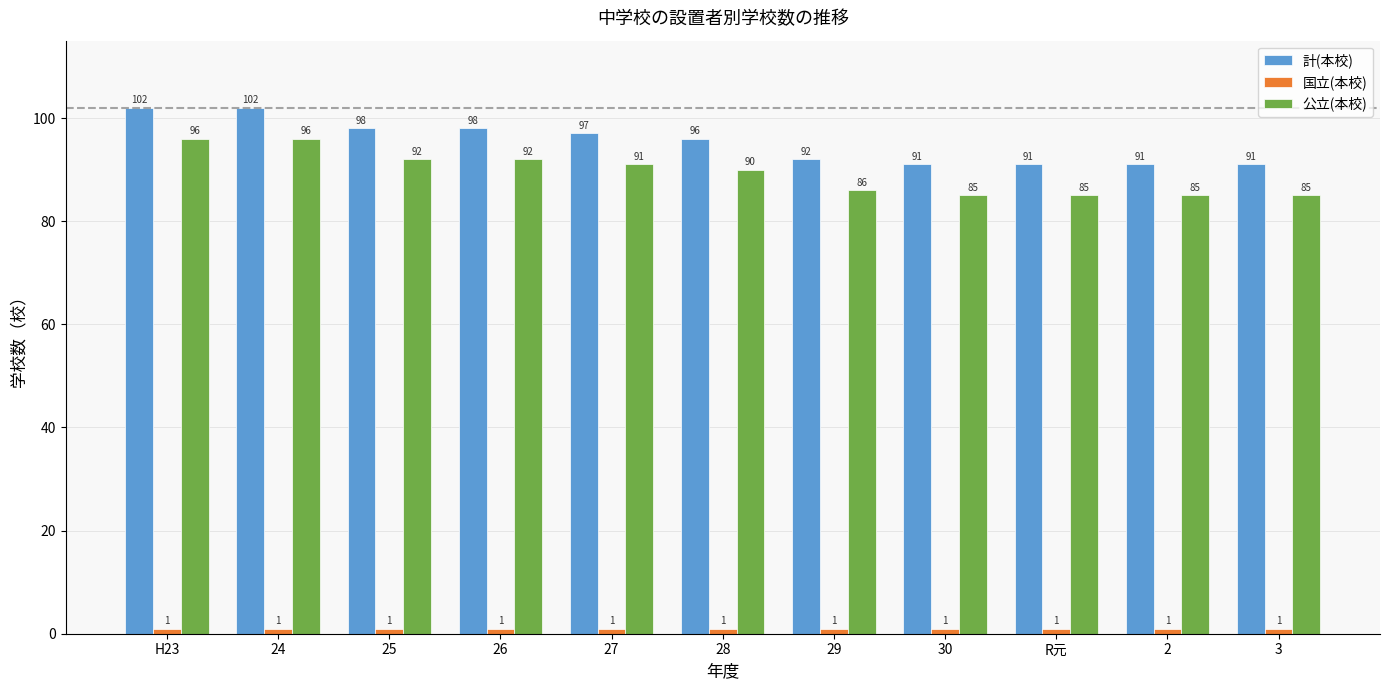

Which series has the largest total across all categories?

計(本校)